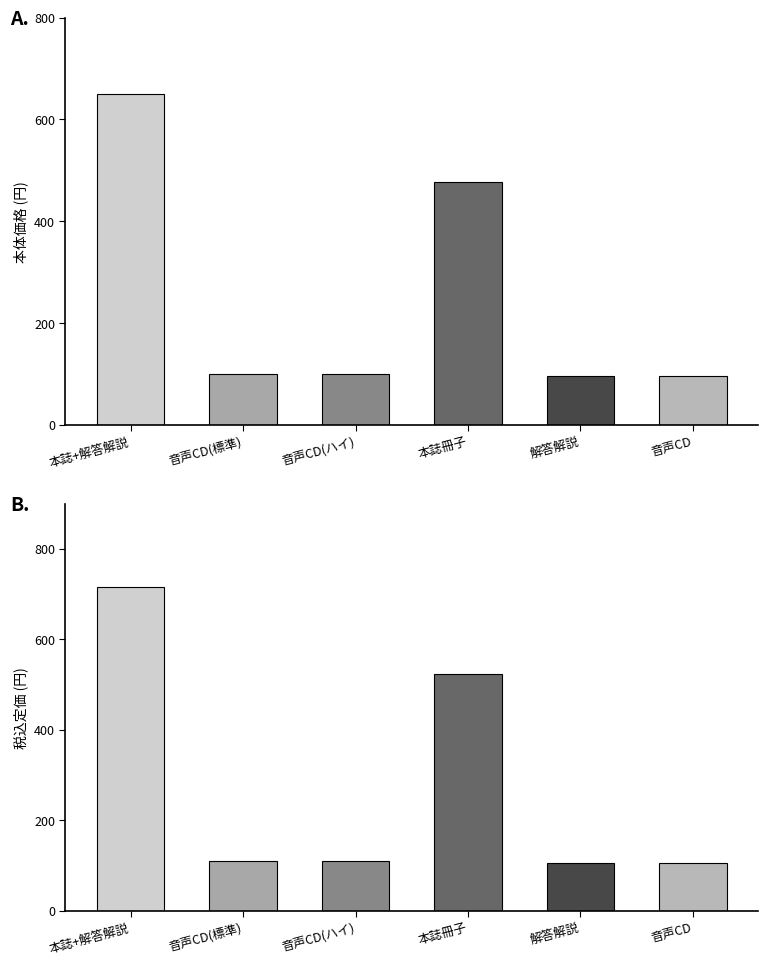

What is the lowest value of the 税込定価 series?

105